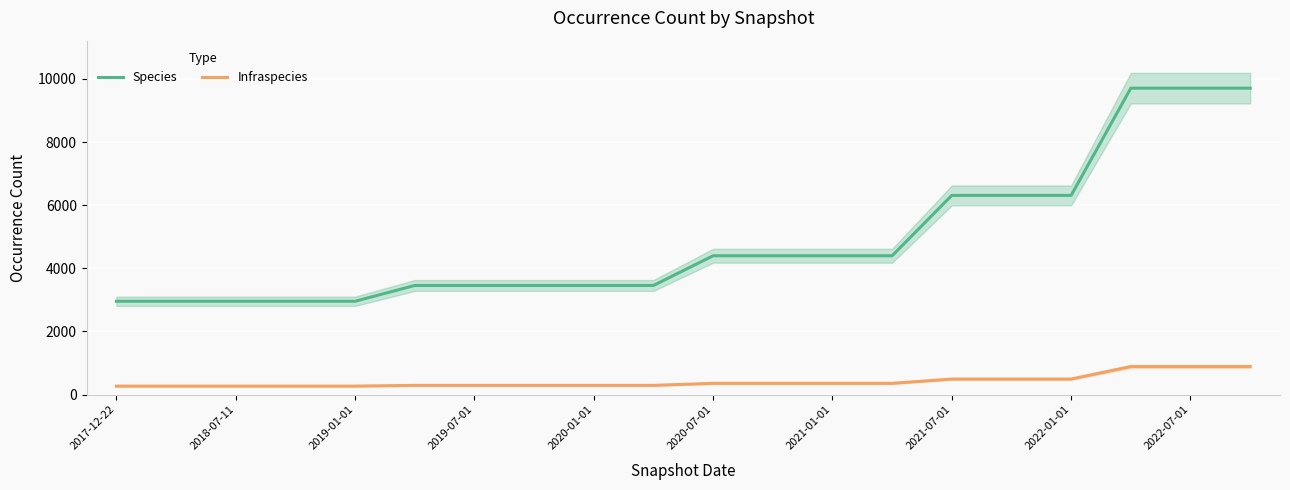

The value of Species at 2022-01-01 is 10024. True or false?

False